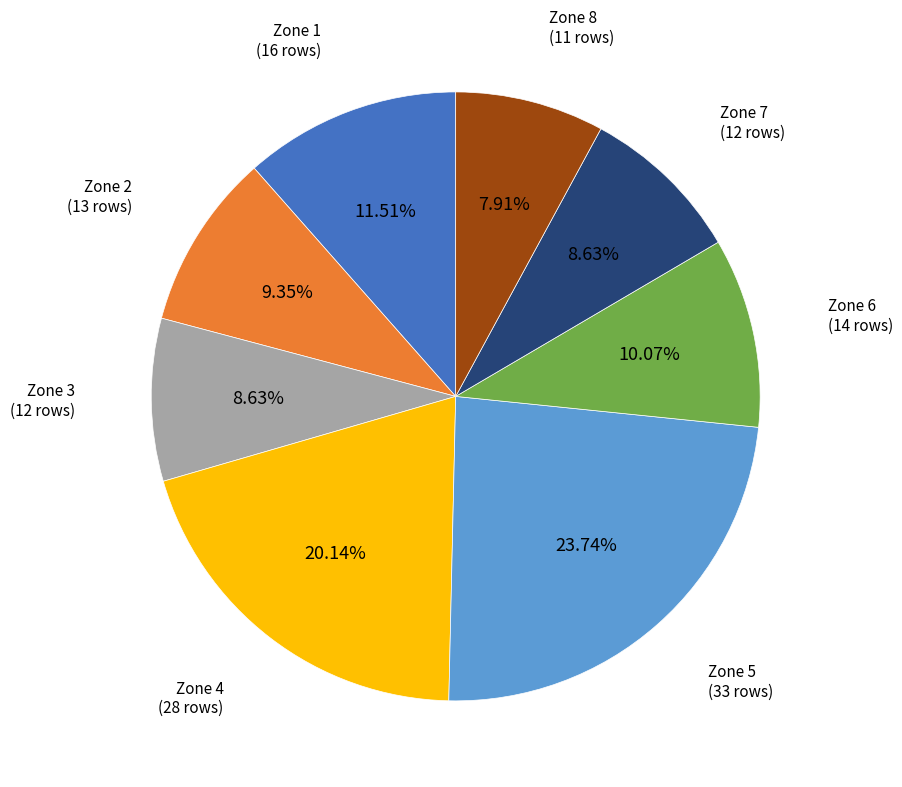

Does any single category account for the majority?

No